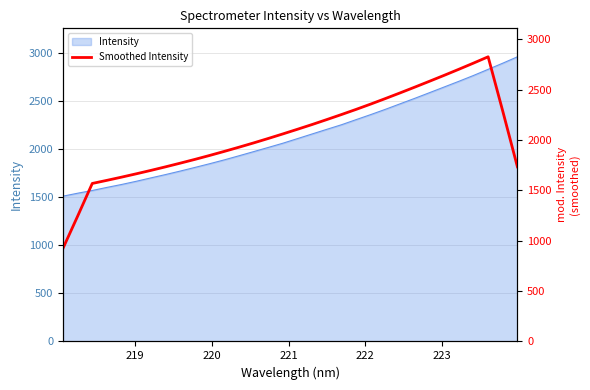

What is the maximum value for Intensity?

2956.5